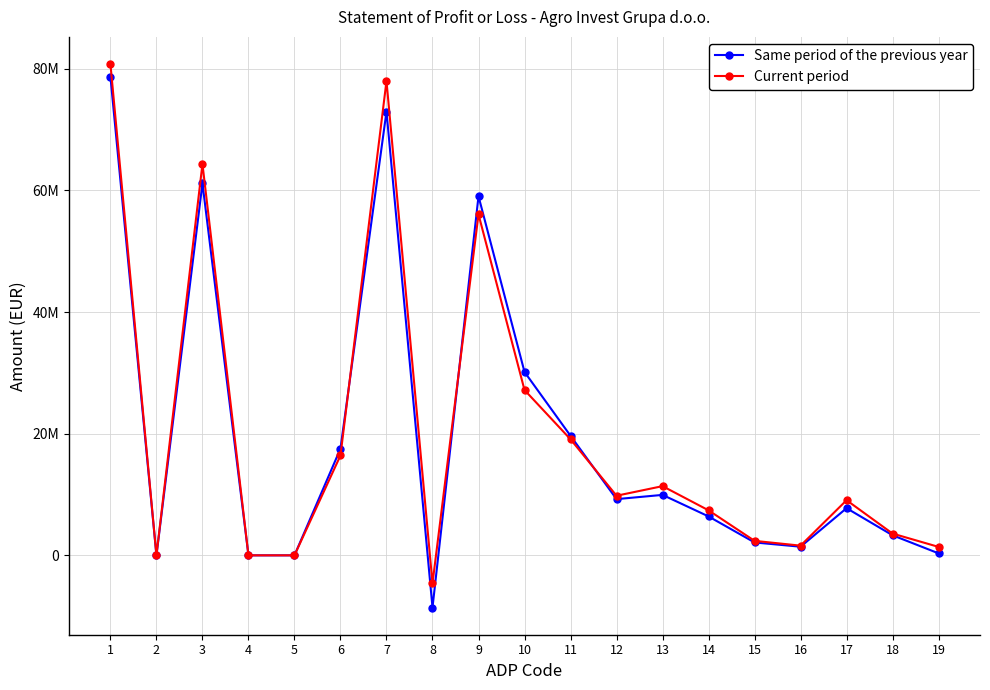

What is the total value across all series at 6?

33976234